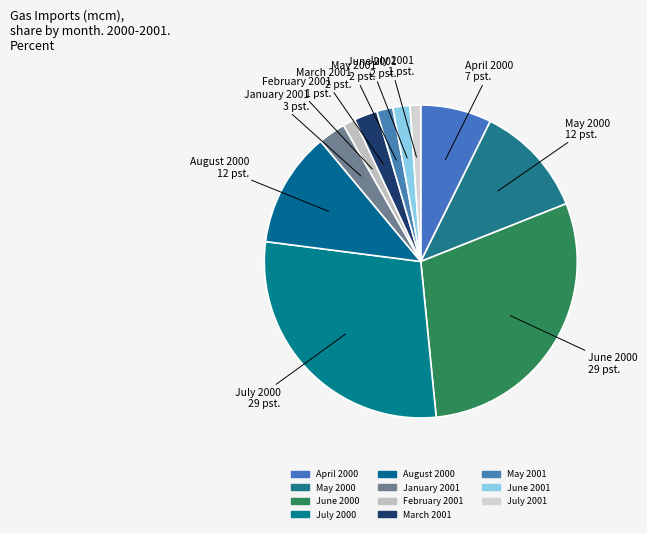

Rank the categories by value from lowest to highest.

July 2001, February 2001, May 2001, June 2001, March 2001, January 2001, April 2000, May 2000, August 2000, July 2000, June 2000